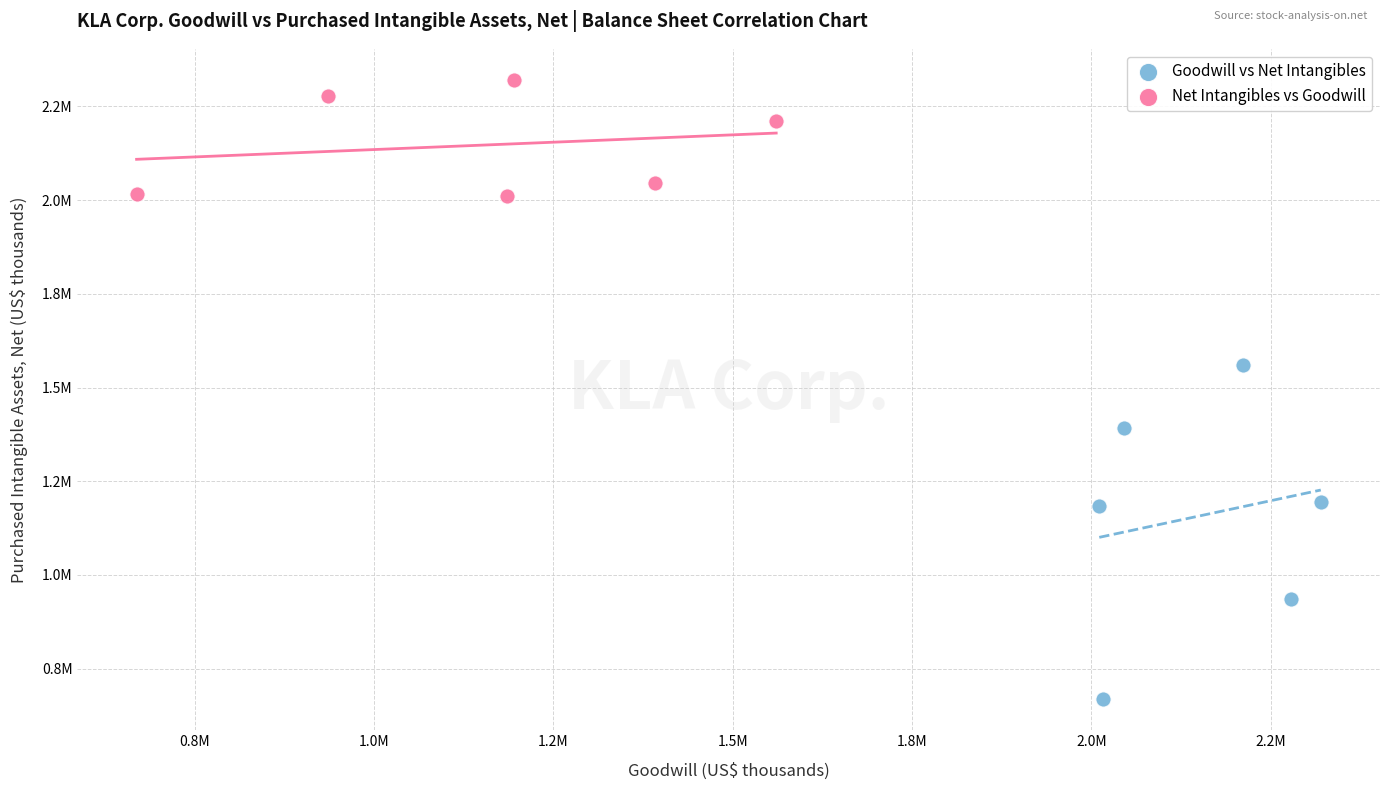

Which series has the widest spread of Y values?

Goodwill vs Net Intangibles